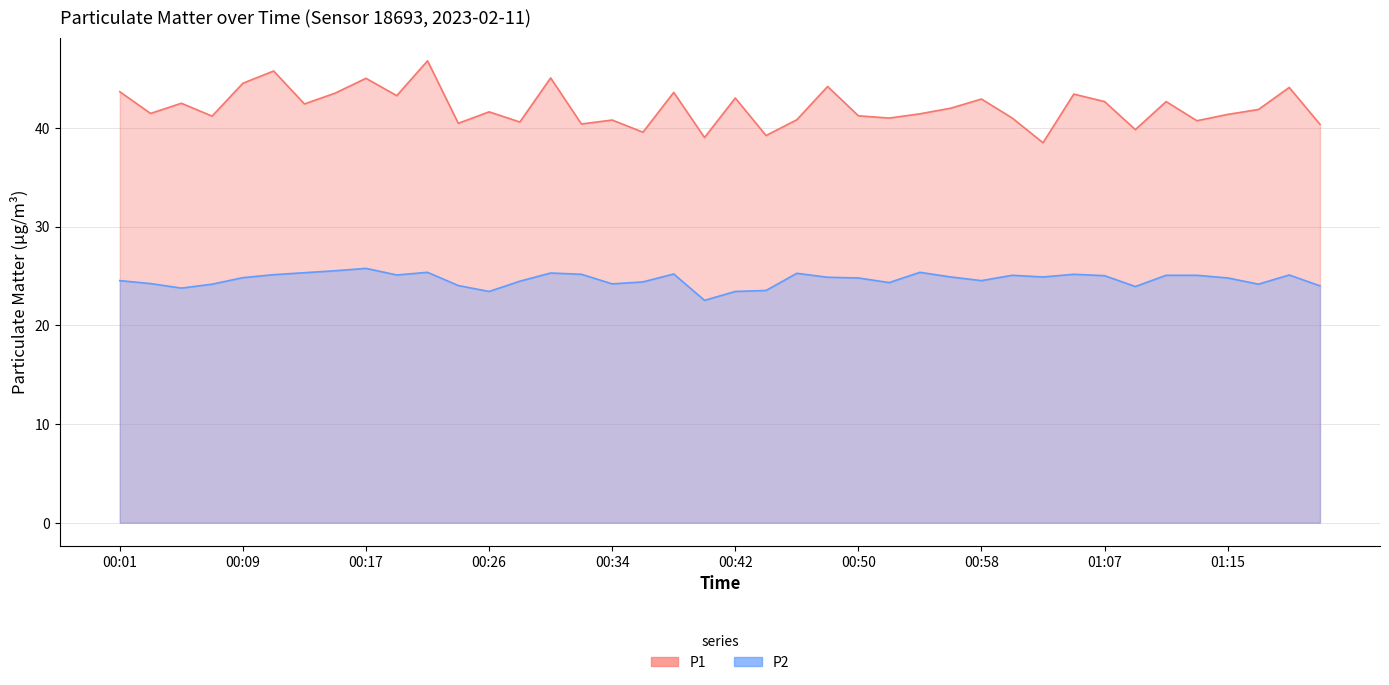

True or false: P1 has a value of 39.2 at 00:44.

True